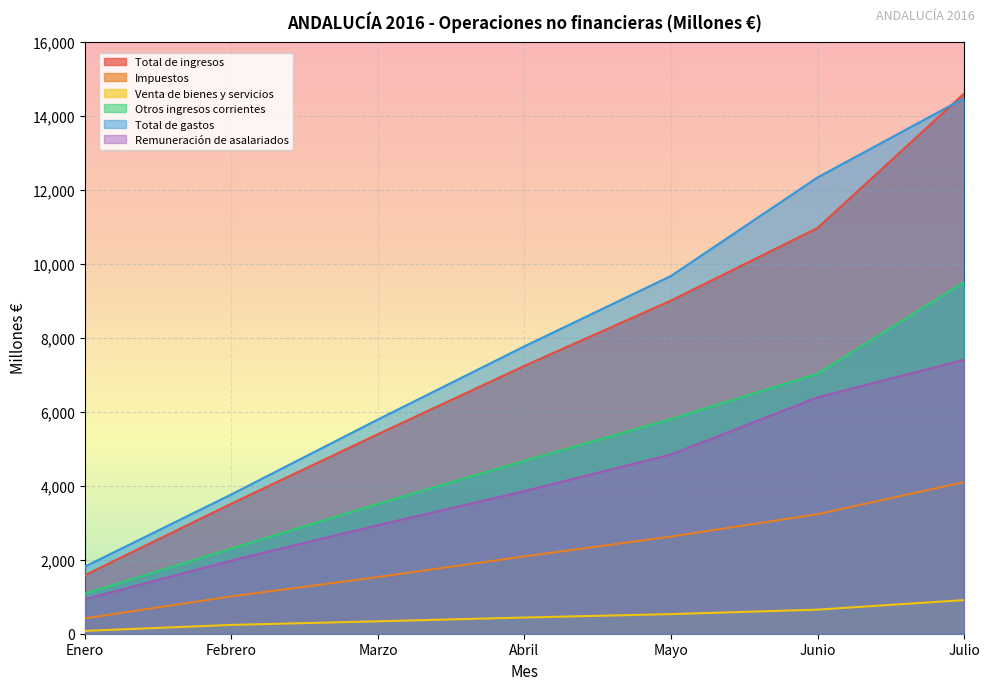

Reading left to right, what are all the values shown in this chart?

Total de ingresos: 1582	3515	5392	7238	9001	10962	14594
Impuestos: 415	1010	1532	2090	2625	3229	4097
Venta de bienes y servicios: 77	238	336	438	530	651	909
Otros ingresos corrientes: 1083	2302	3507	4673	5800	7025	9500
Total de gastos: 1814	3765	5789	7766	9667	12328	14467
Remuneración de asalariados: 932	1979	2933	3854	4842	6387	7401